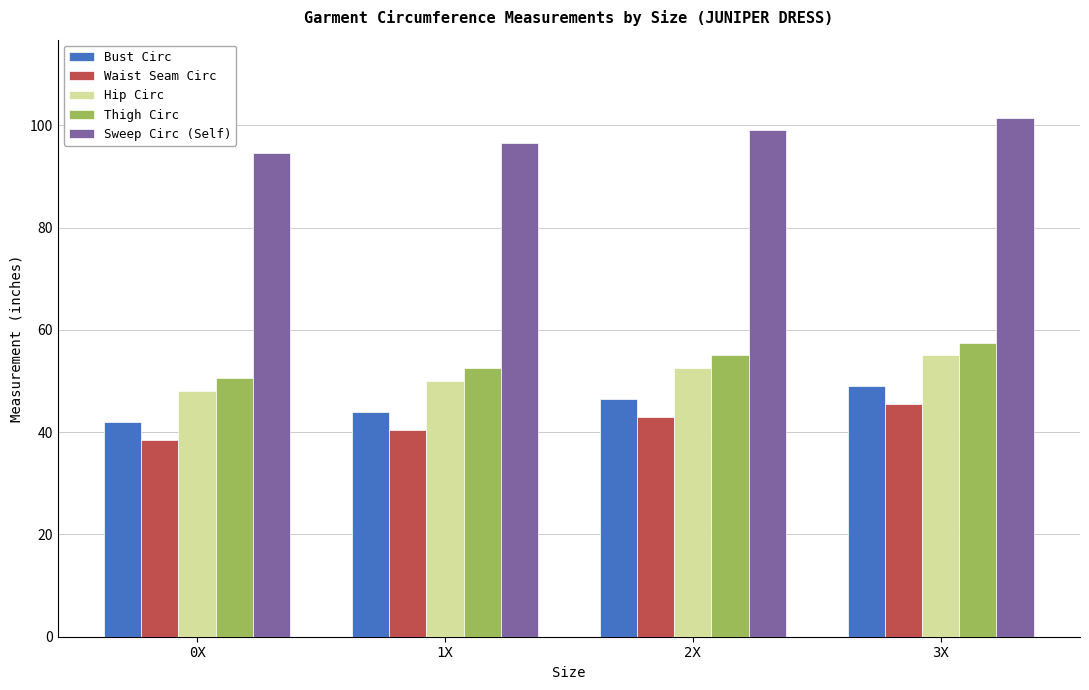

Reading right to left, transcribe all the data shown in this chart.

Bust Circ: 3X=49.0	2X=46.5	1X=44.0	0X=42.0
Waist Seam Circ: 3X=45.5	2X=43.0	1X=40.5	0X=38.5
Hip Circ: 3X=55.0	2X=52.5	1X=50.0	0X=48.0
Thigh Circ: 3X=57.5	2X=55.0	1X=52.5	0X=50.5
Sweep Circ (Self): 3X=101.5	2X=99.0	1X=96.5	0X=94.5